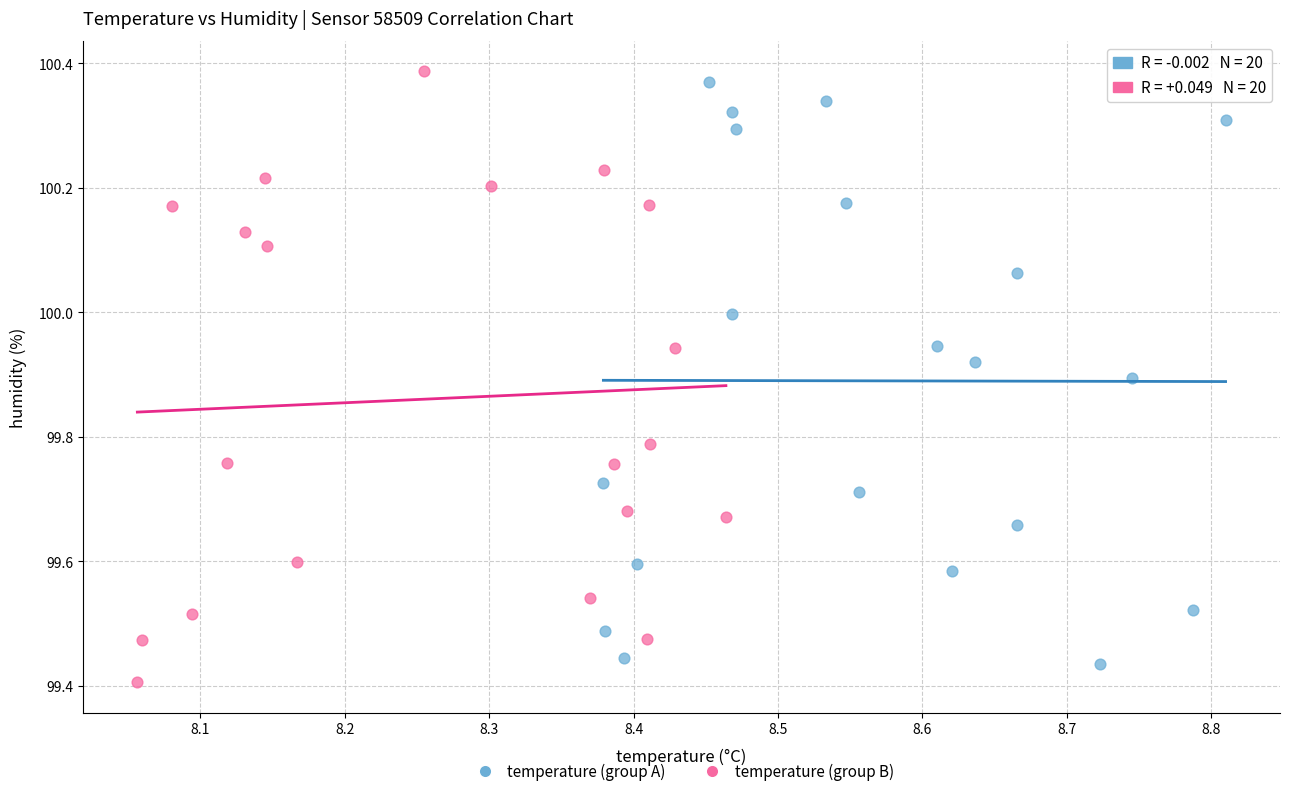

What are all the series names shown in the legend?

temperature (group A), temperature (group B)